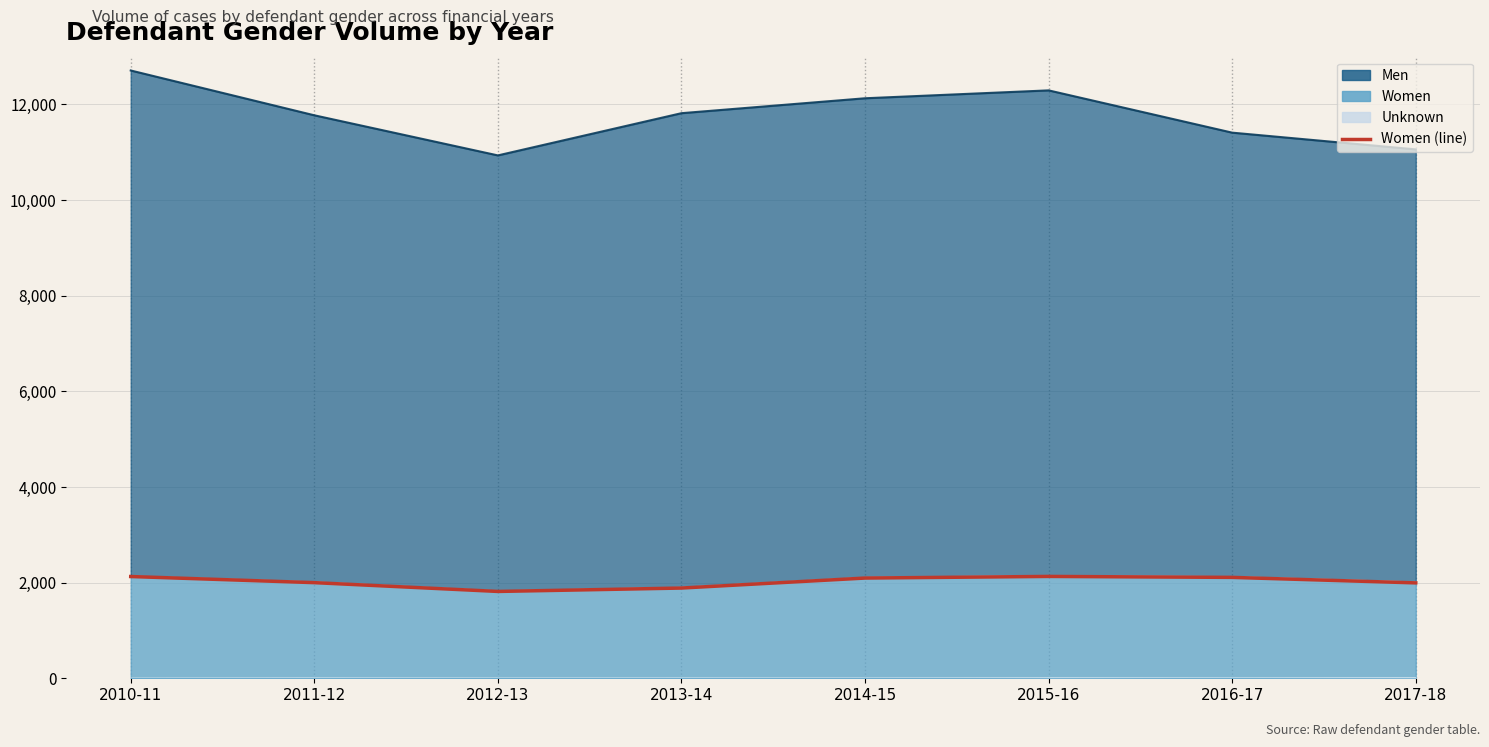

How many data points are less than 2096?

4